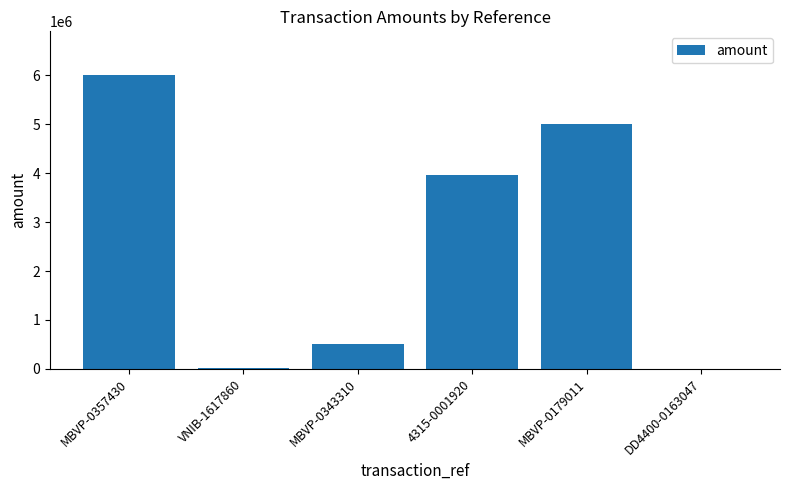

The value at 4315-0001920 is 3956000. True or false?

True